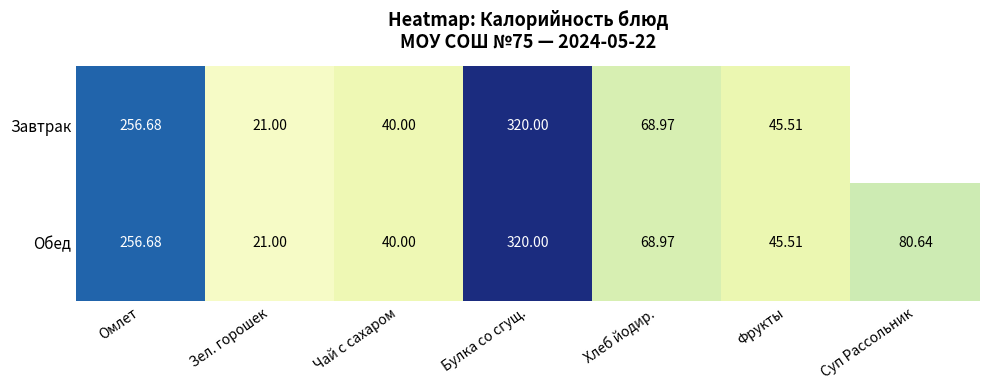

The value of Обед at Хлеб йодир. is 38.5. True or false?

False